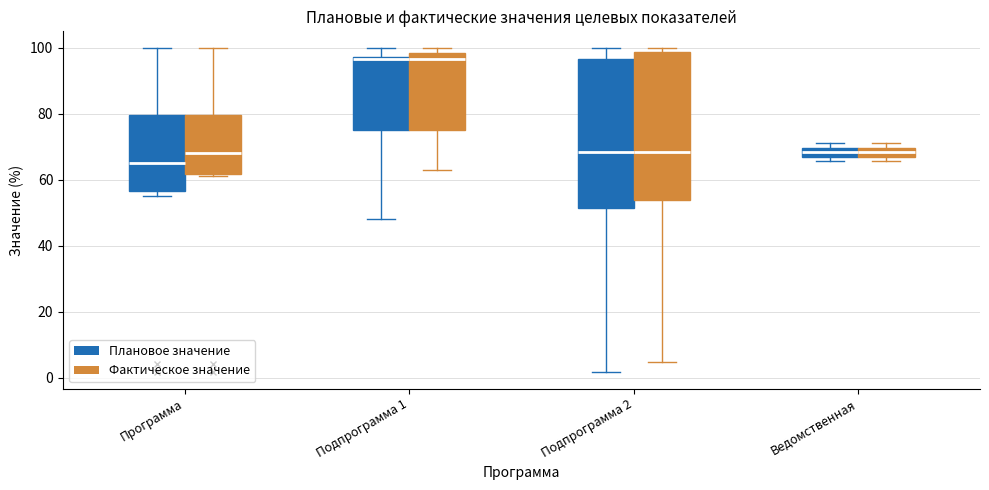

Where is the upper edge of the box for Подпрограмма 2 (Фактическое значение) on the y-axis? The values are not printed on the chart, so give them approximately, as read against the axis.

98